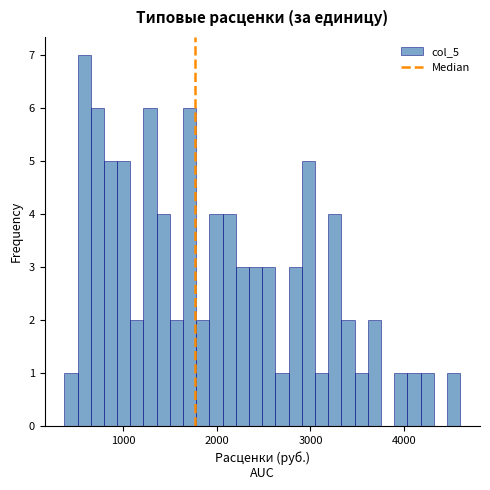

Read against the x-axis, roughly where is the centre of the tallest bar?

600